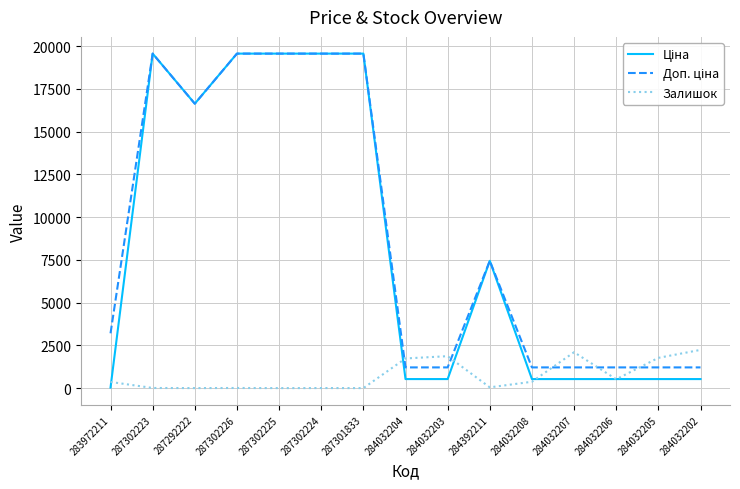

What is the difference between the highest and lowest values at 284032206?

692.7